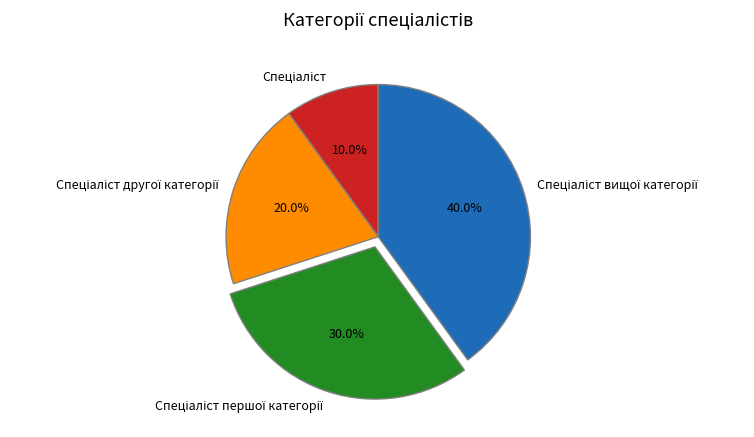

Is there any slice that represents more than half of the pie?

No